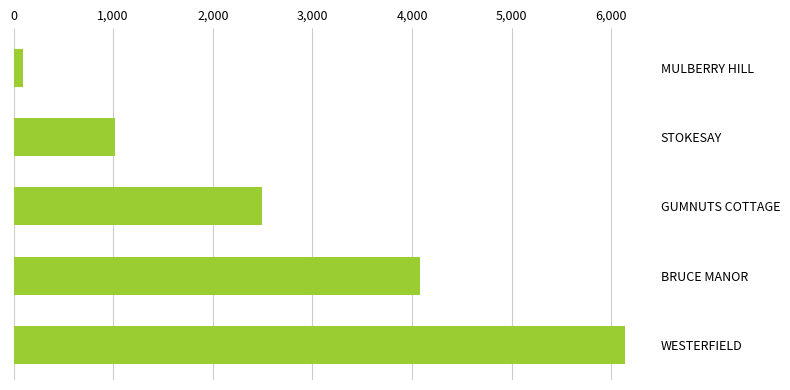

What is the label of the 2nd bar from the bottom?

BRUCE MANOR